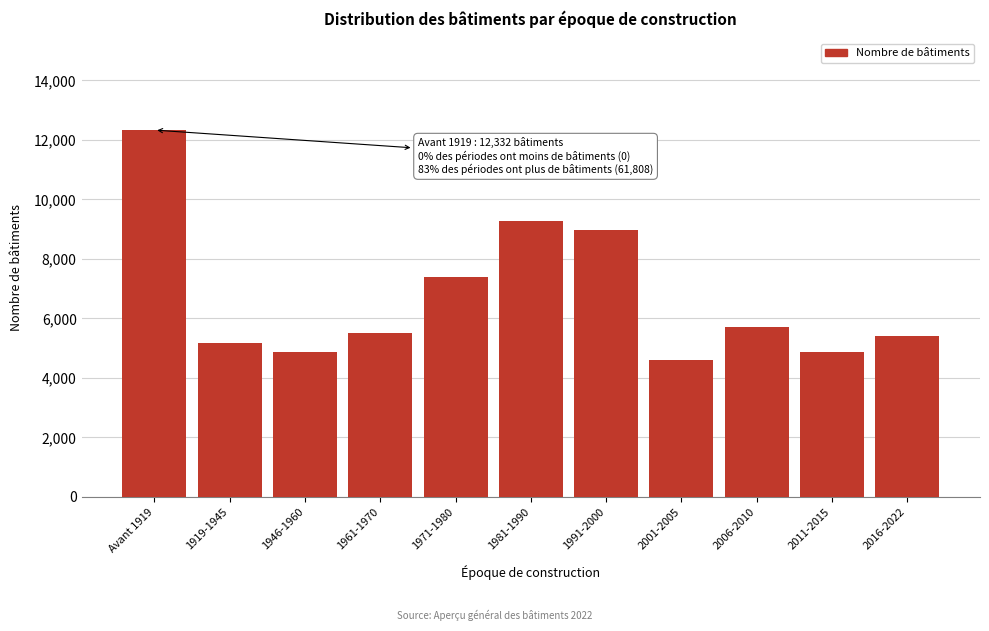

What is the difference between the maximum and minimum values?

7735